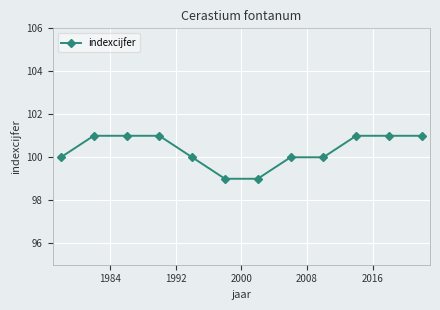

How many categories are shown in the chart?

12